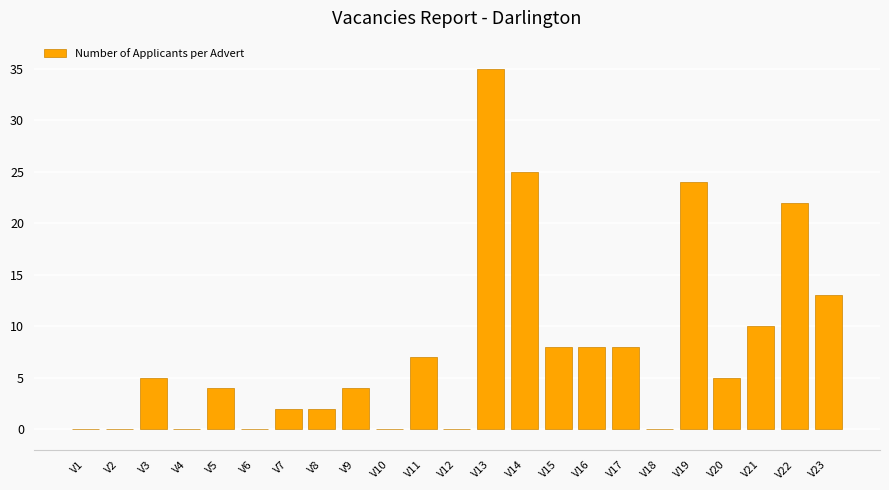

What is the average value?

8